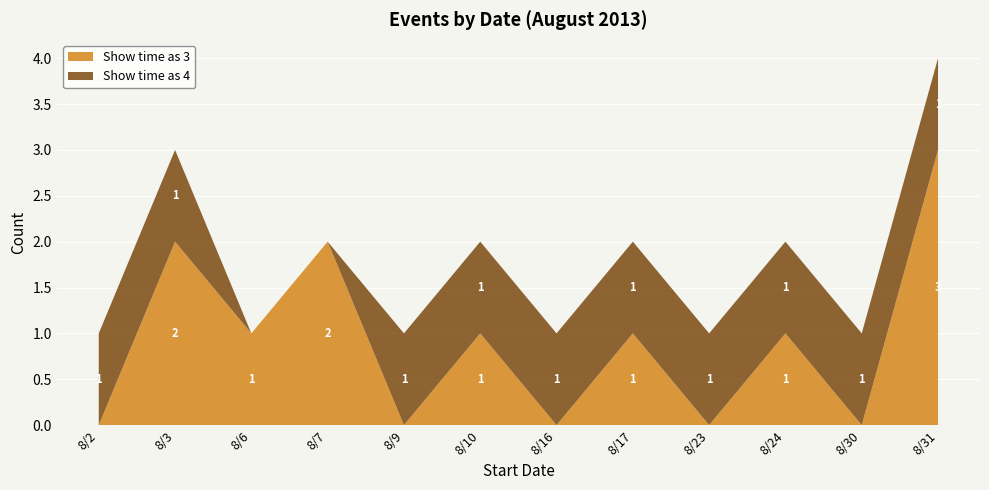

At which label does Show time as 3 first exceed 1?

8/3